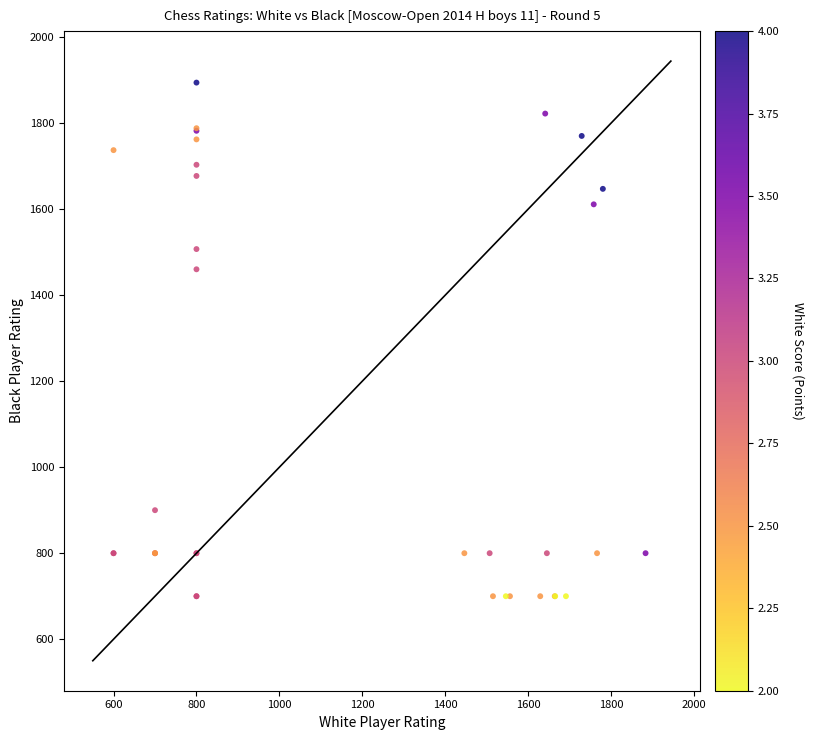

What Y value in the scatter plot is closest to 1297?

1460